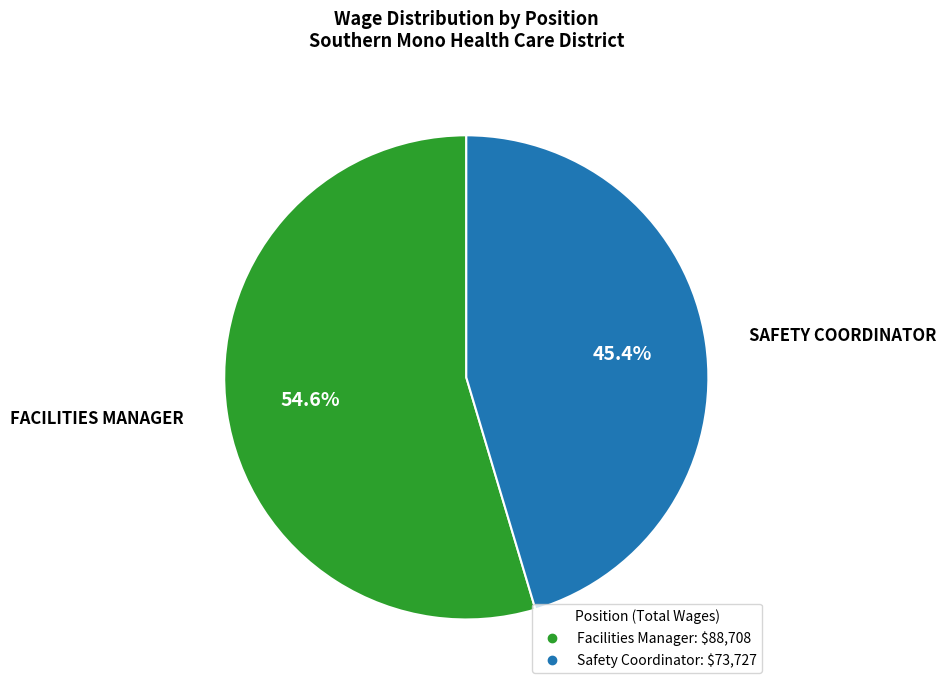

Is it true that Facilities Manager is 55% of the pie?

True